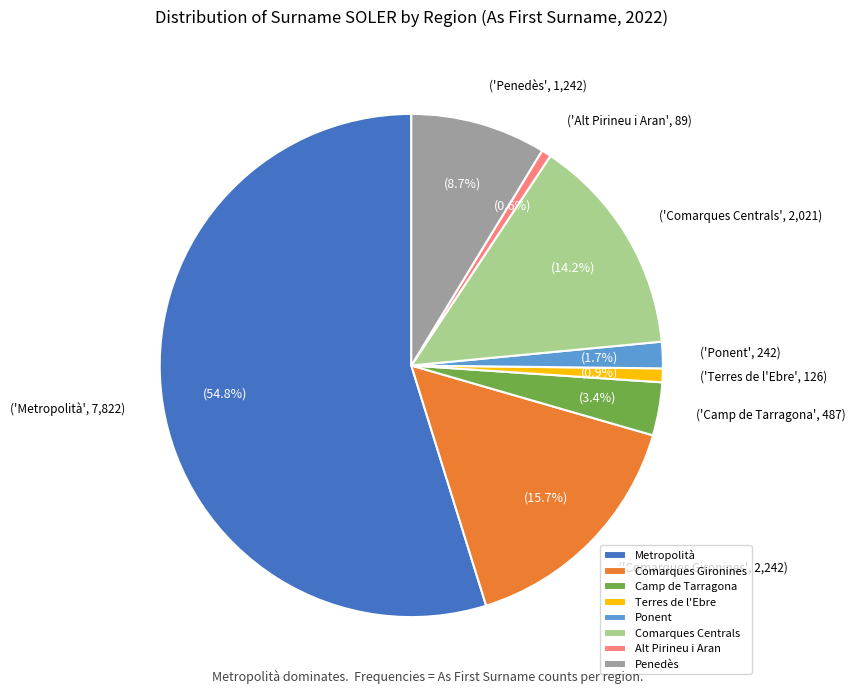

Between Terres de l'Ebre and Comarques Gironines, which is larger?

Comarques Gironines